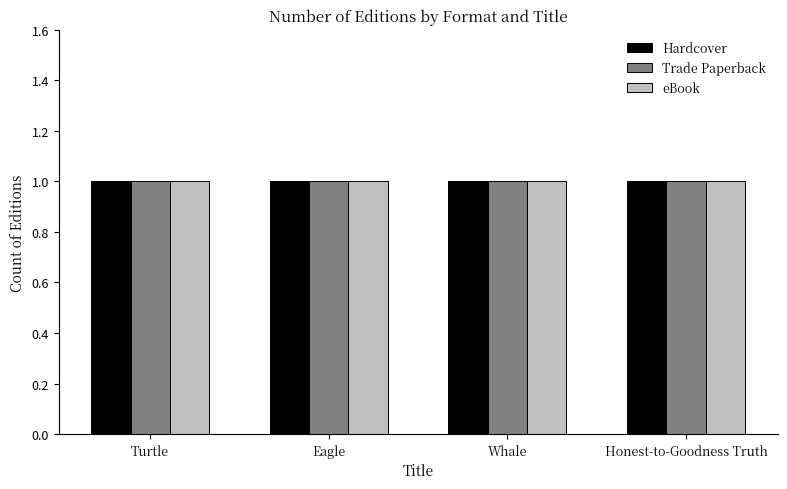

How many groups of bars are there?

4